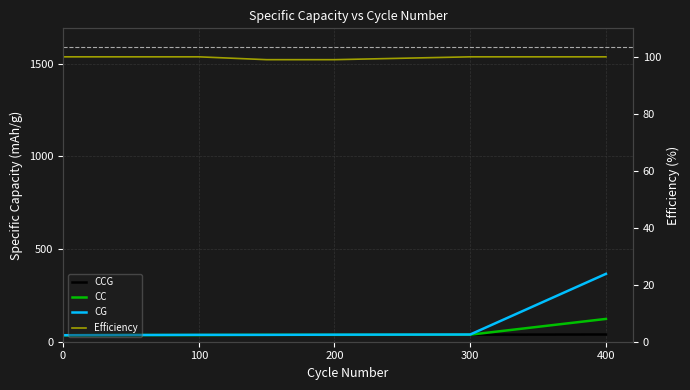

True or false: CC and CG cross at least once.

False